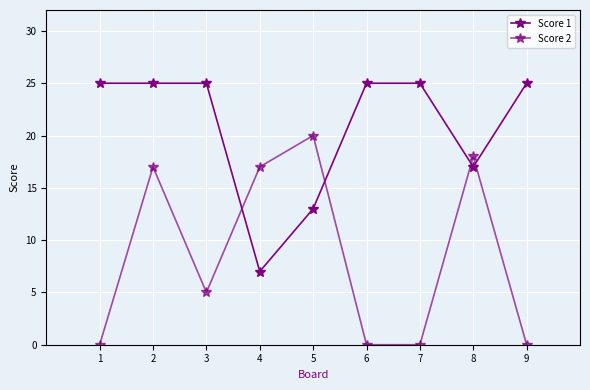

Is the value of Score 1 at 2 greater than the value of Score 2 at 9?

Yes